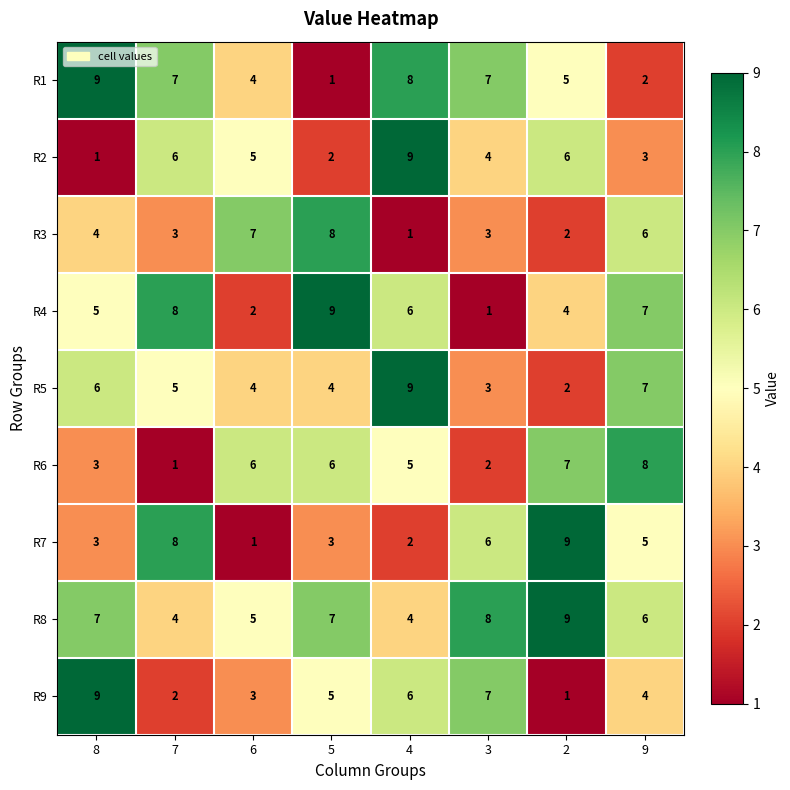

What is the approximate value of R2 at 2?

6